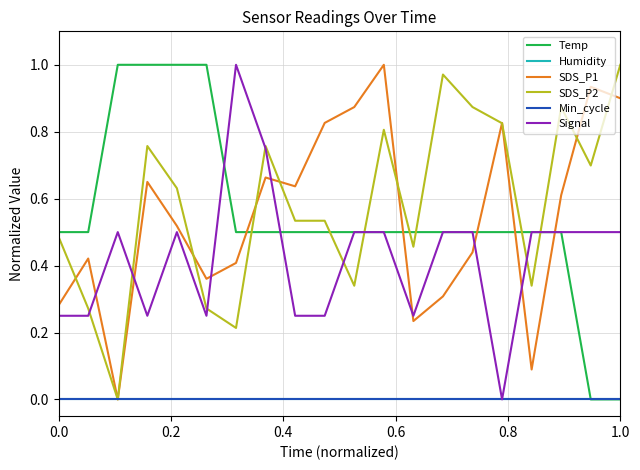

What is the highest value of the SDS_P2 series?

1.0